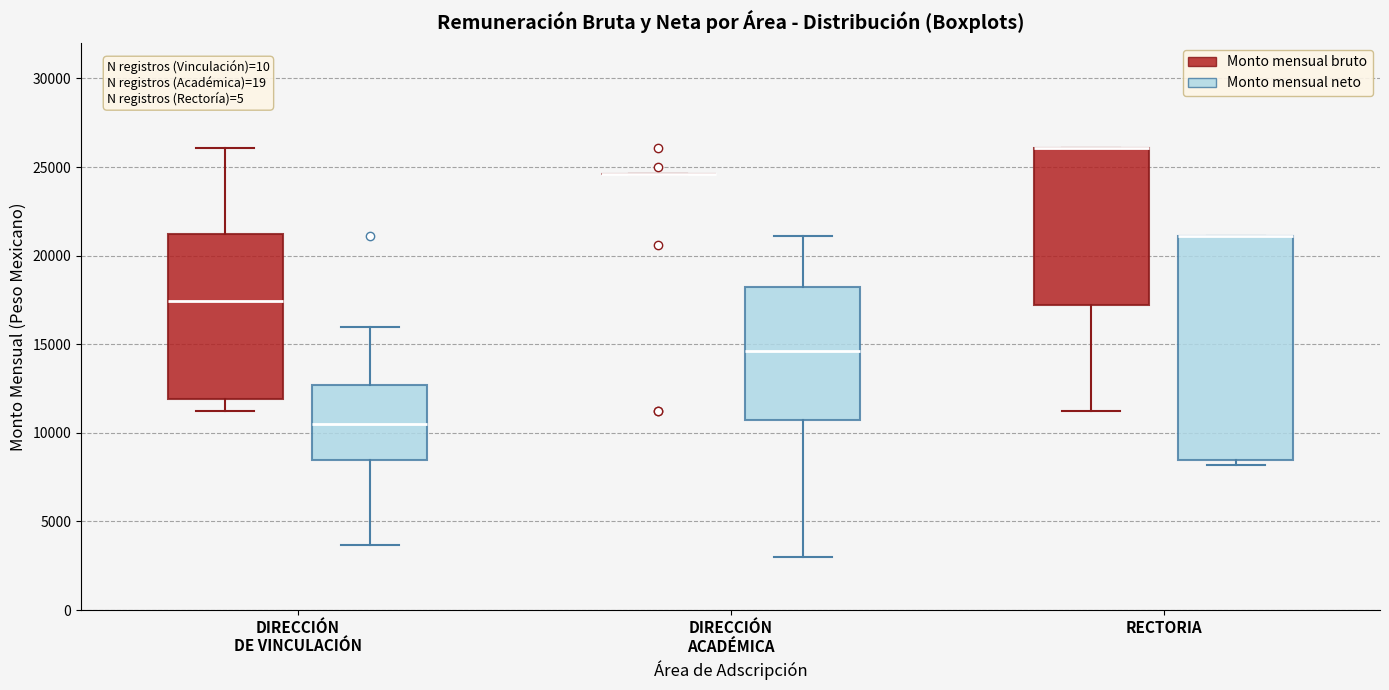

Where is the upper edge of the box for RECTORIA (Monto mensual bruto) on the y-axis? The values are not printed on the chart, so give them approximately, as read against the axis.

26000